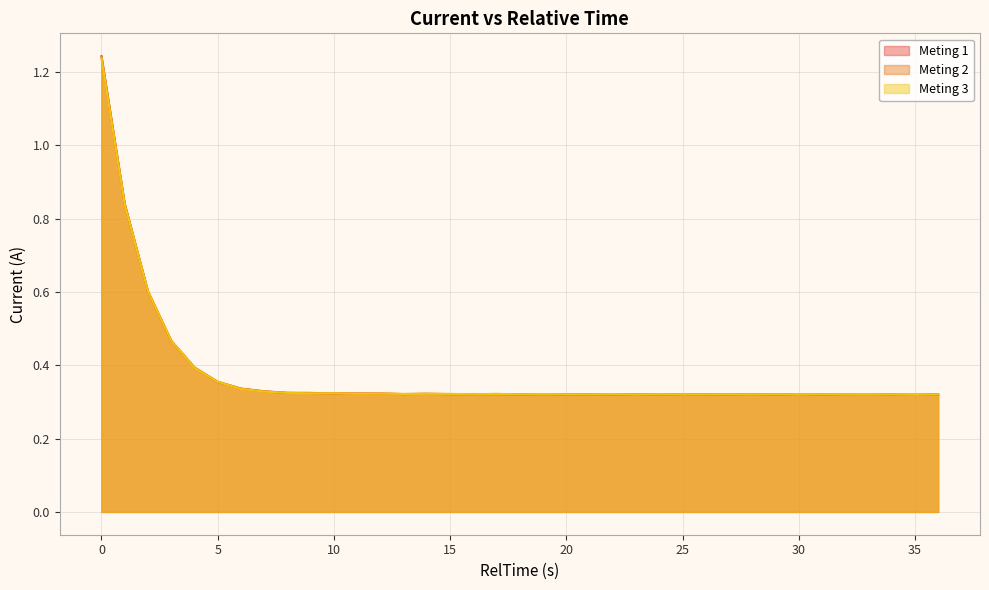

List the series in order of their overall mean, lowest first.

Meting 3, Meting 1, Meting 2